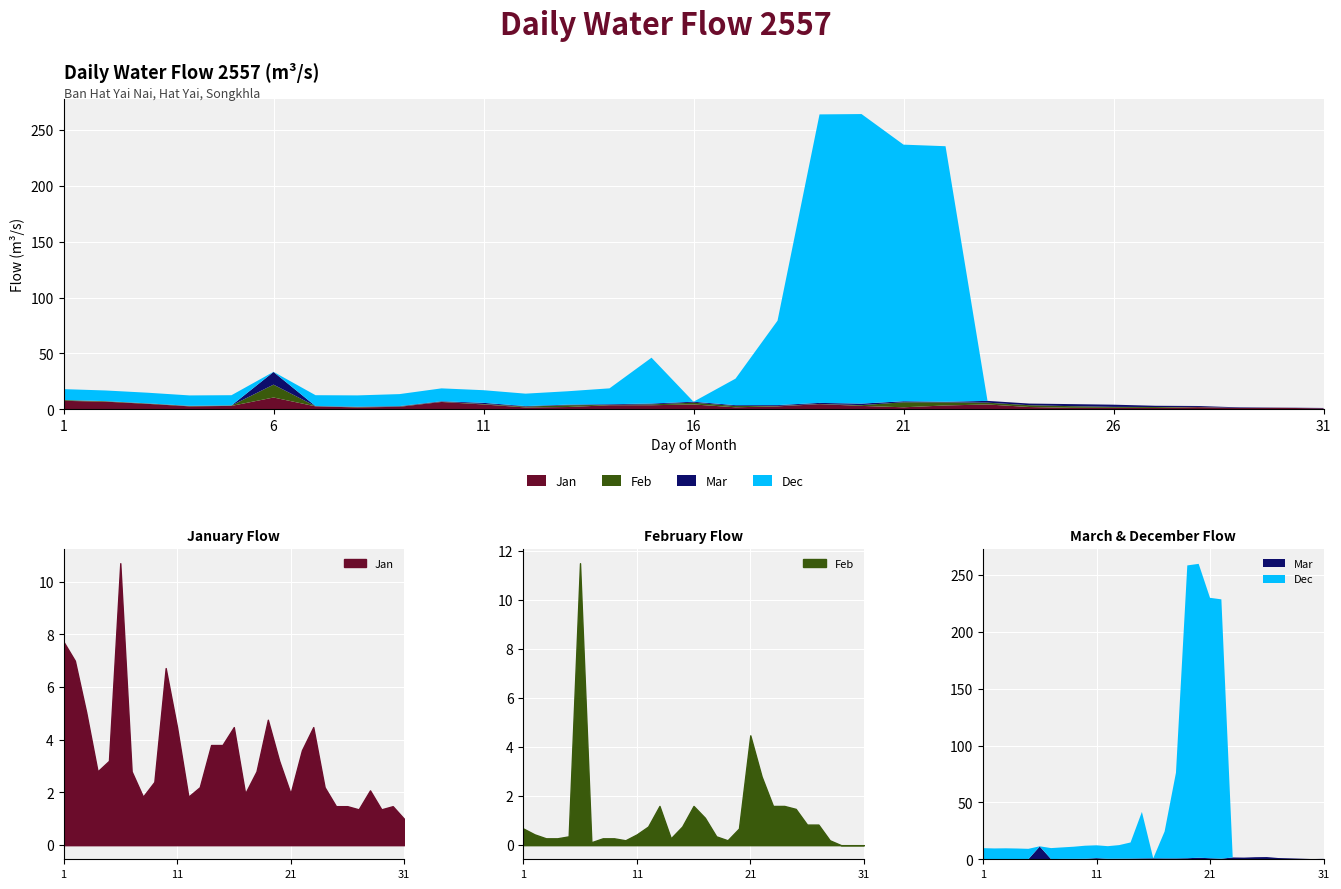

Which series has the largest total across all categories?

Dec